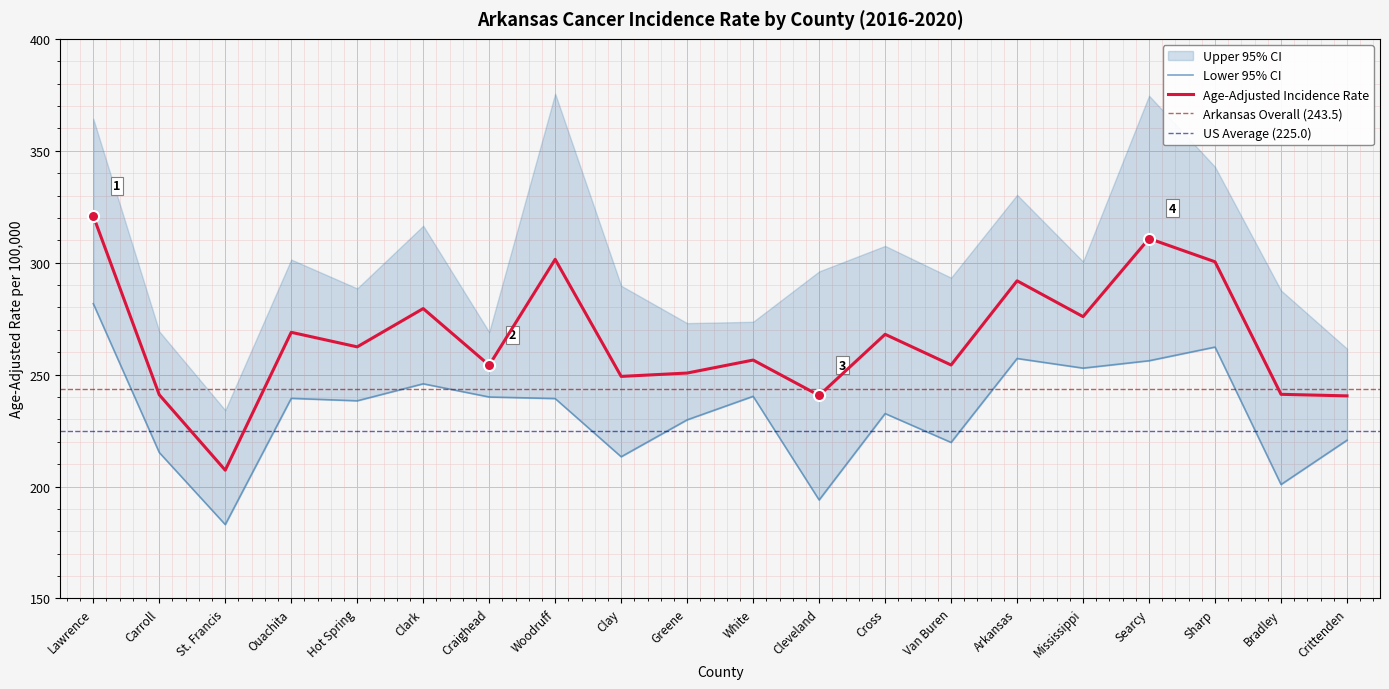

True or false: Lower 95% CI has more than 0 interior local peaks.

True